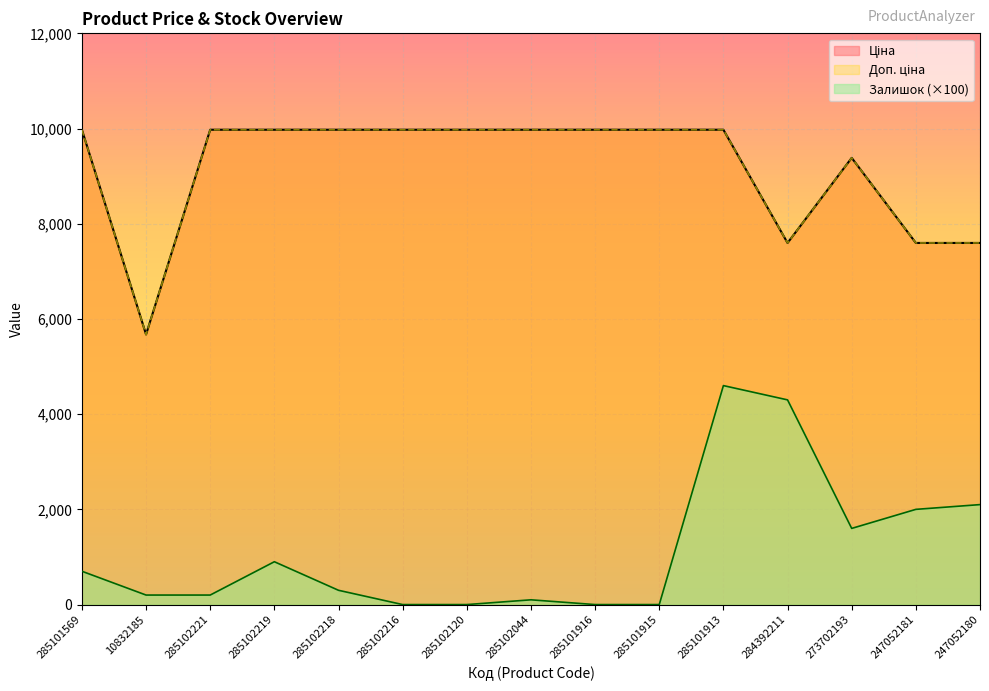

True or false: Залишок and Доп. ціна intersect in this chart.

False